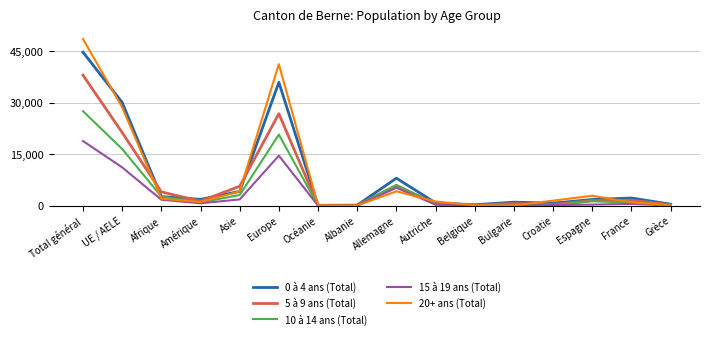

What is the difference between the highest and lowest values at Total général?

29720